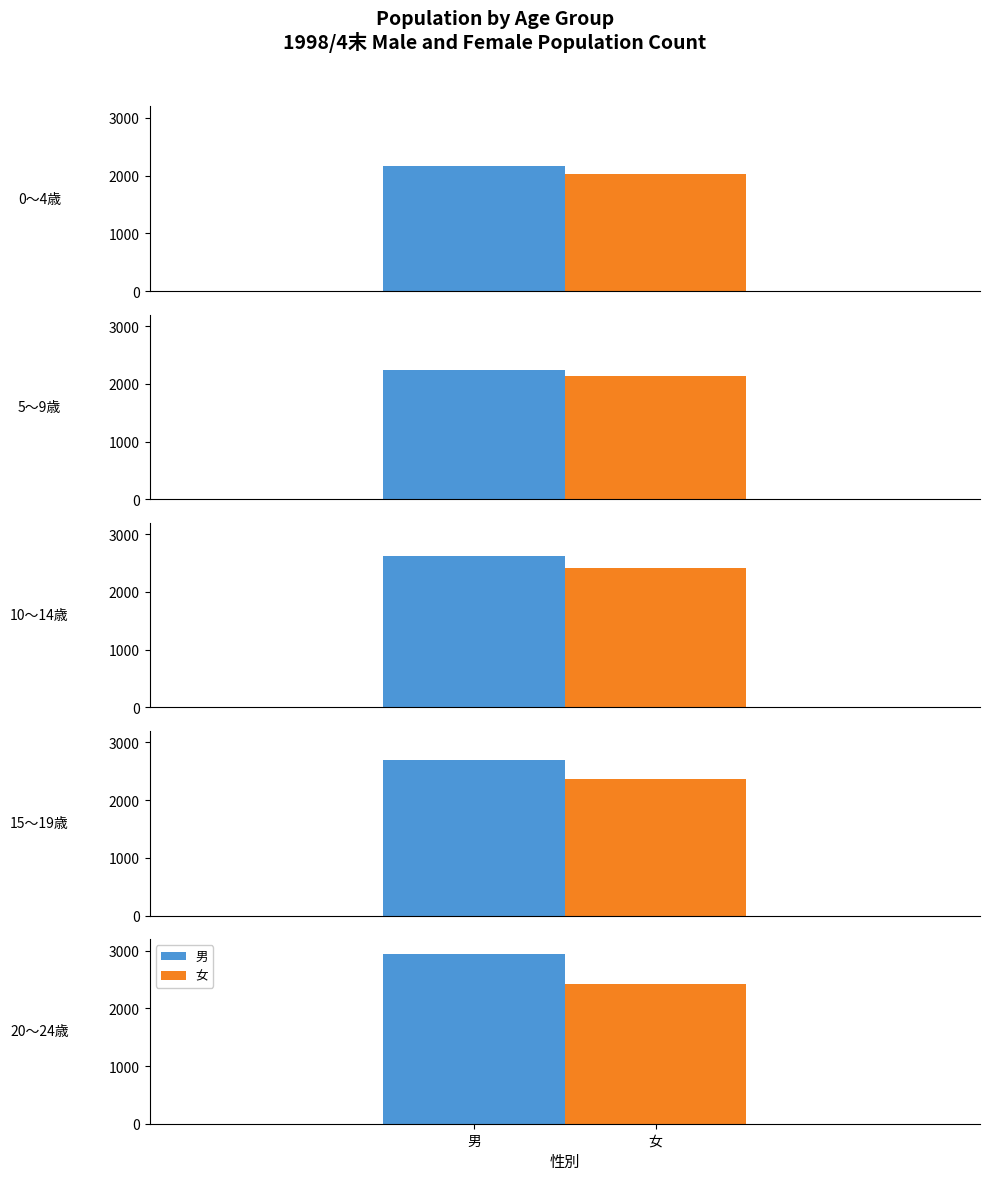

List the labels in order of 男 value, largest first.

4, 3, 2, 1, 0